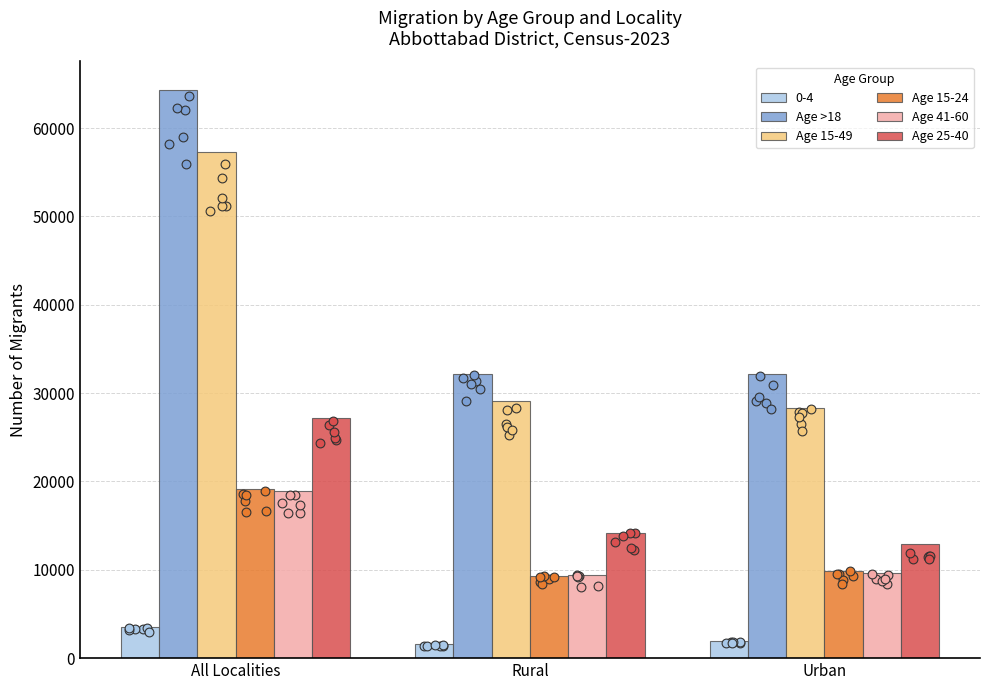

What is the total value across all series at All Localities?

186902